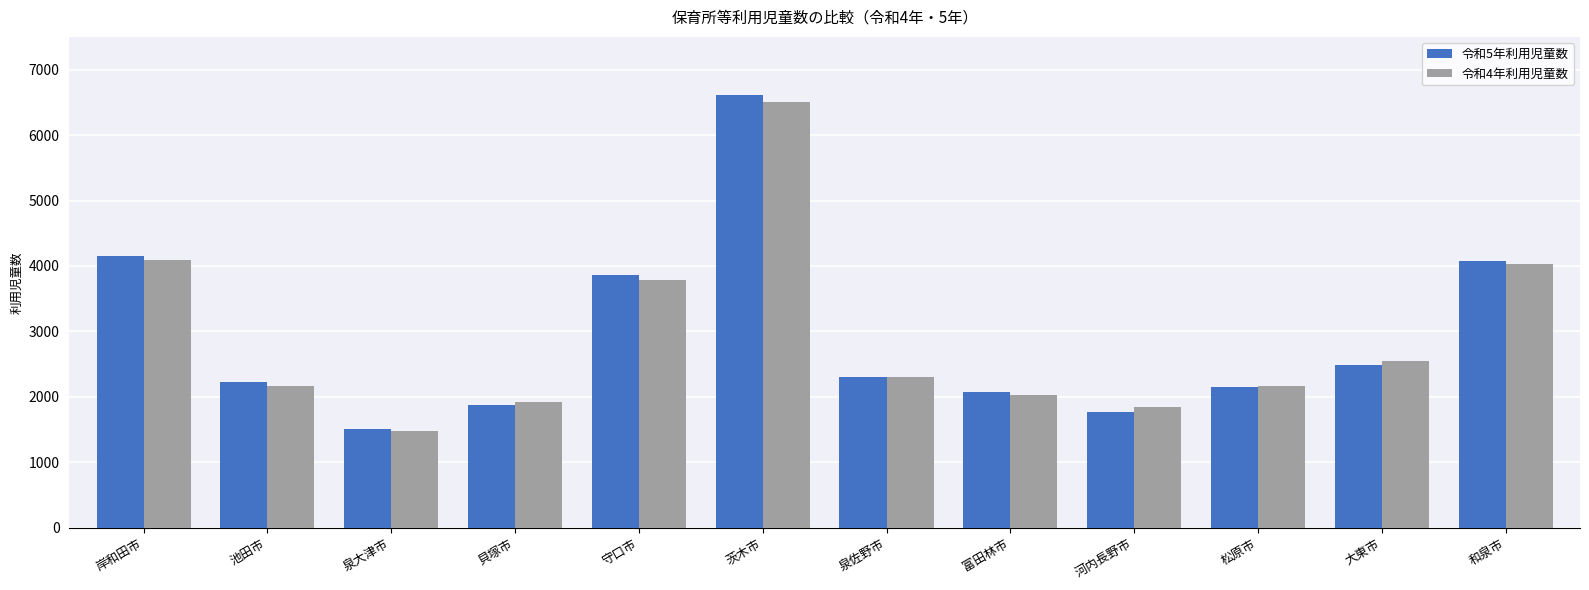

What is the smallest value displayed?

1480